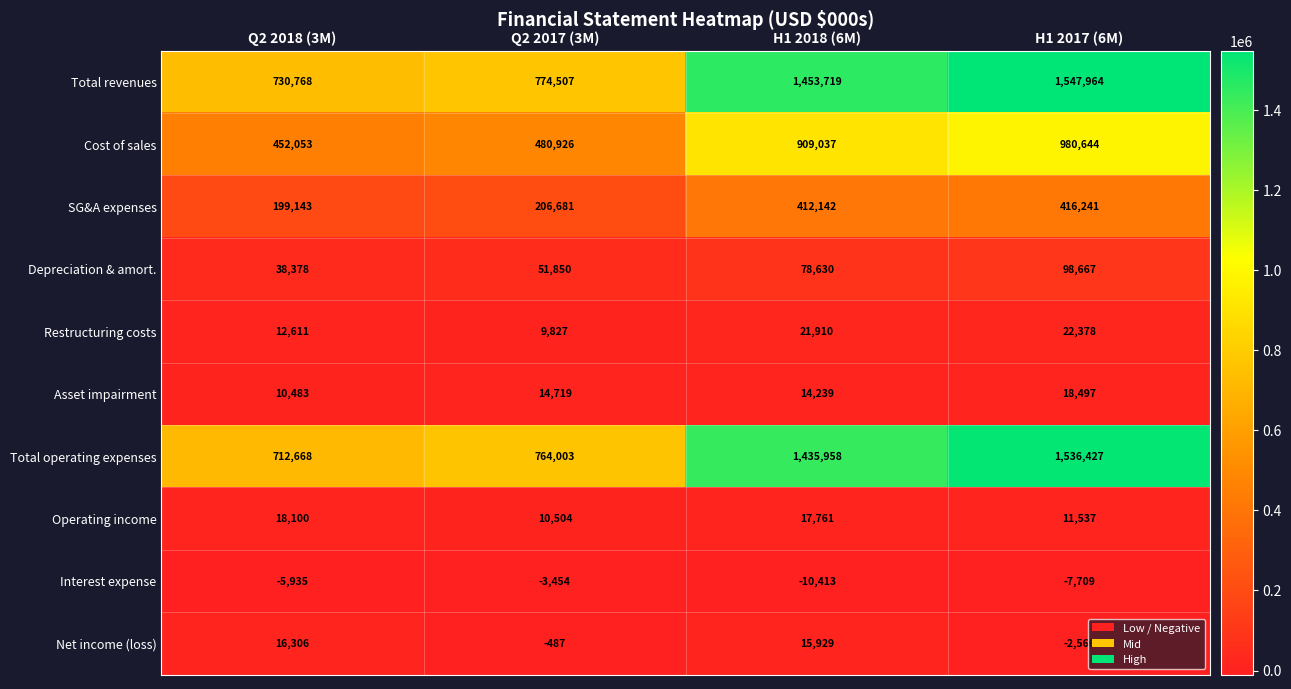

What is the difference between the maximum and minimum values in the Operating income series?

7596